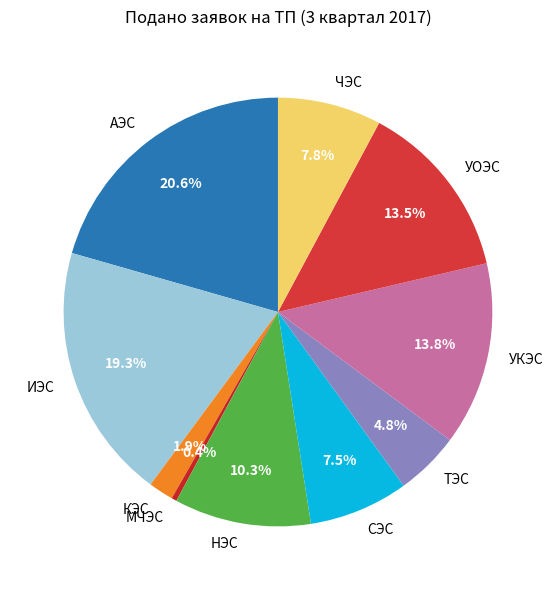

Is there any slice that represents more than half of the pie?

No